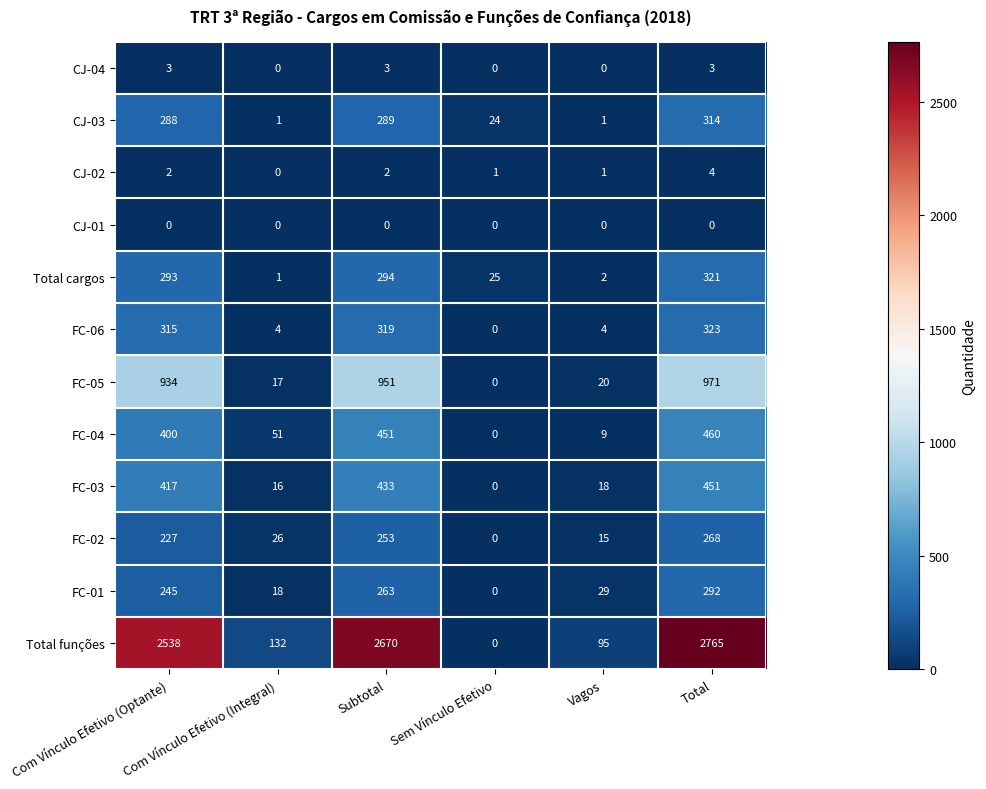

What is the greatest value displayed?

2765